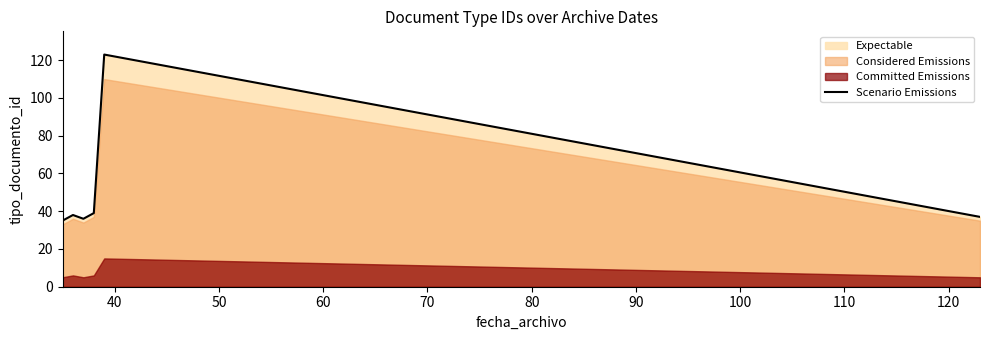

What is the highest value of the Scenario Emissions series?

123